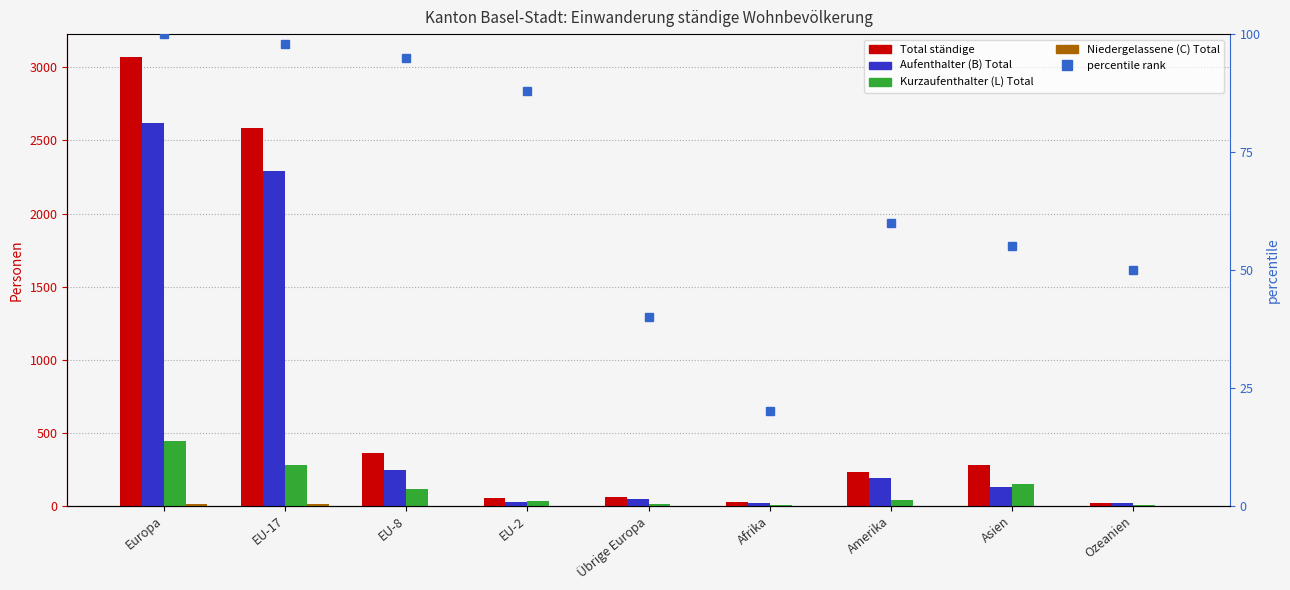

At how many categories does at least one series exceed 2823?

1